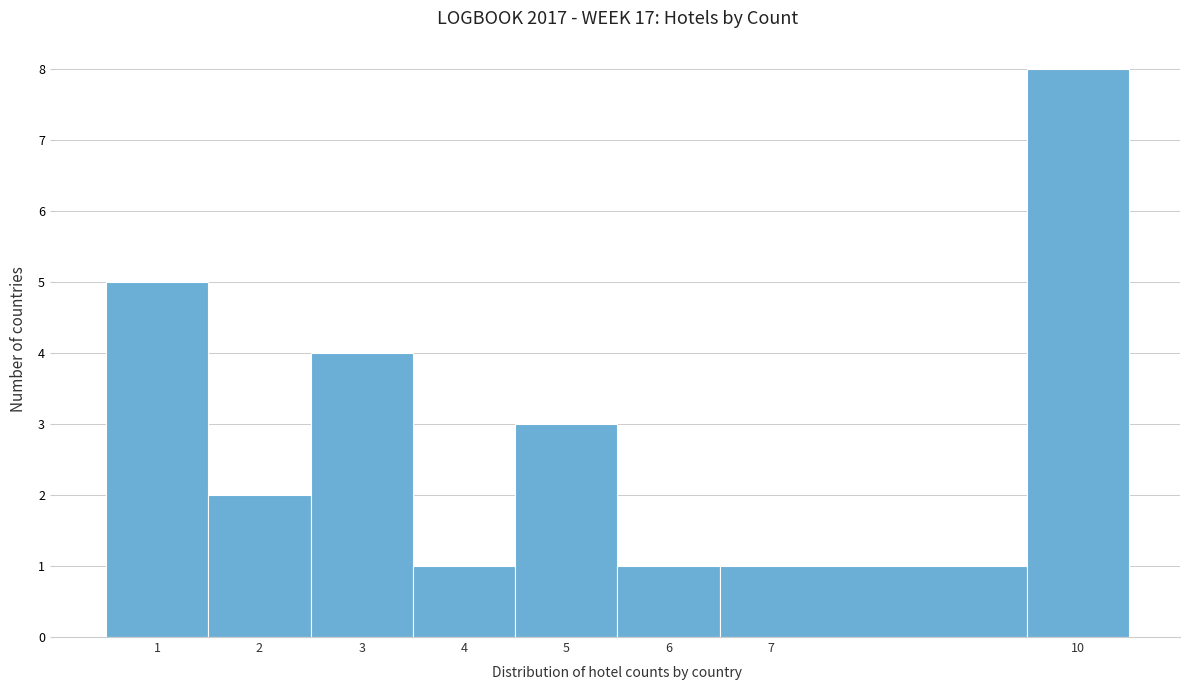

How tall is the bar that spans 6.5 to 9.5 on the x-axis? The values are not printed on the chart, so give them approximately, as read against the axis.

1